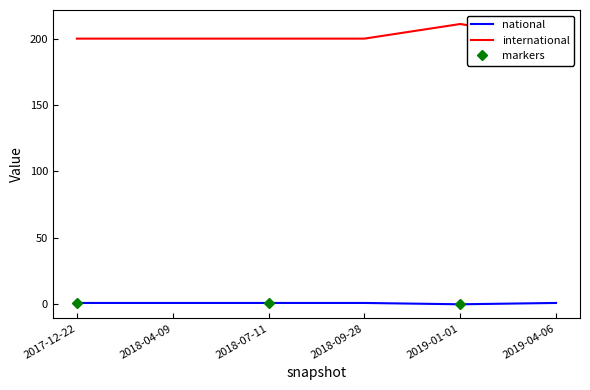

How many lines are shown in the chart?

2